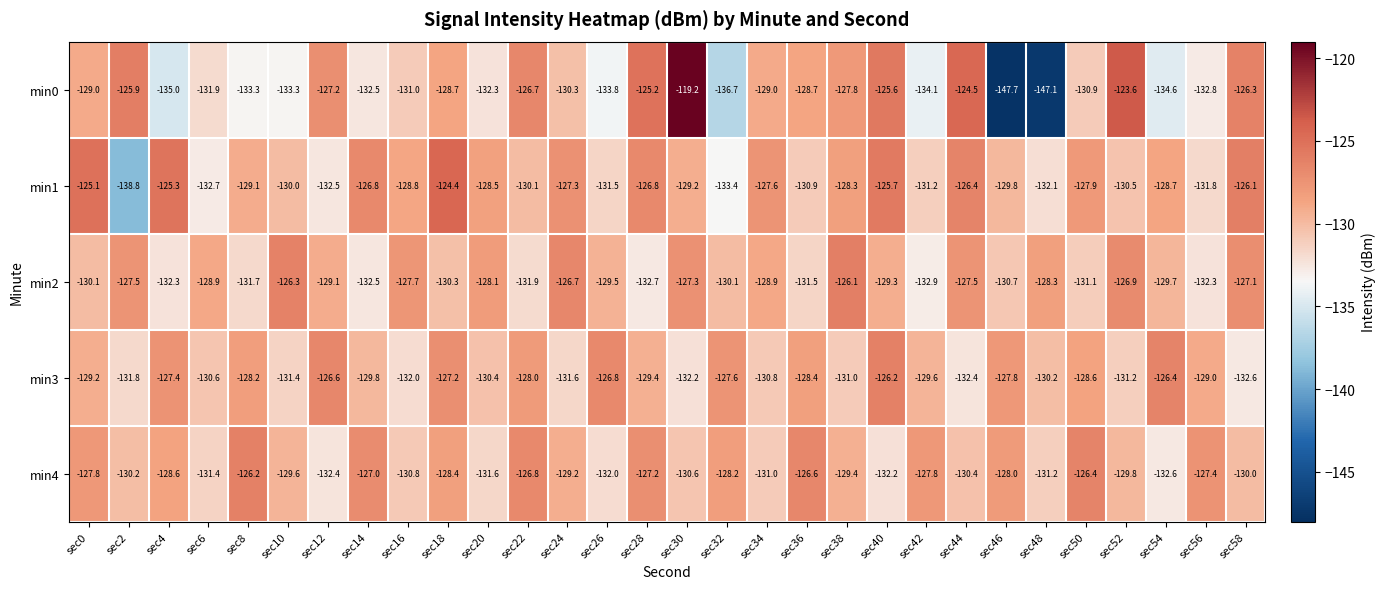

At which label does min0 first exceed -130?

sec0